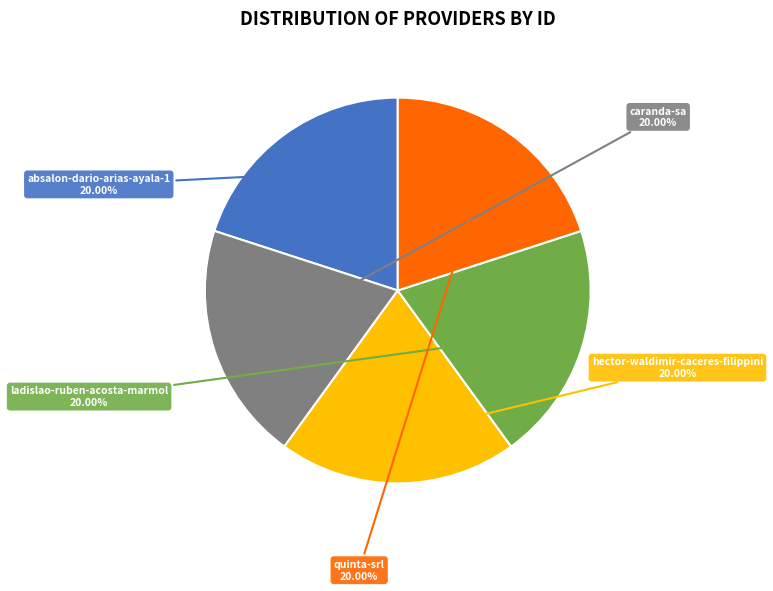

Does quinta-srl account for over 50% of the chart?

No